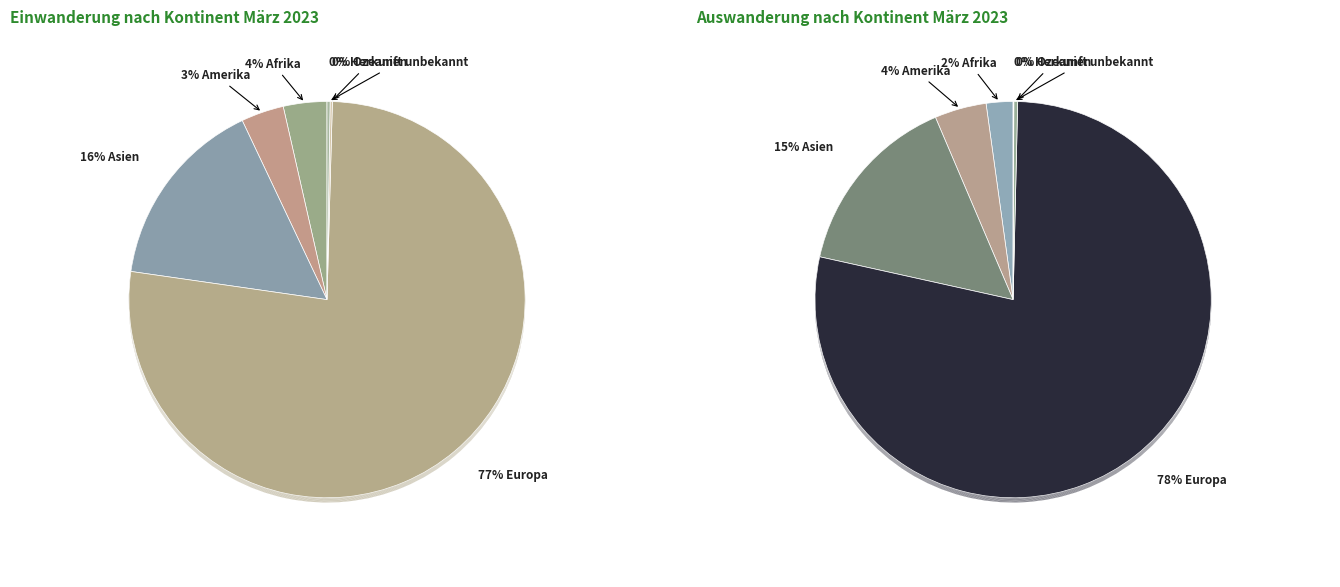

To the nearest percent, what portion does Europa represent?

78%